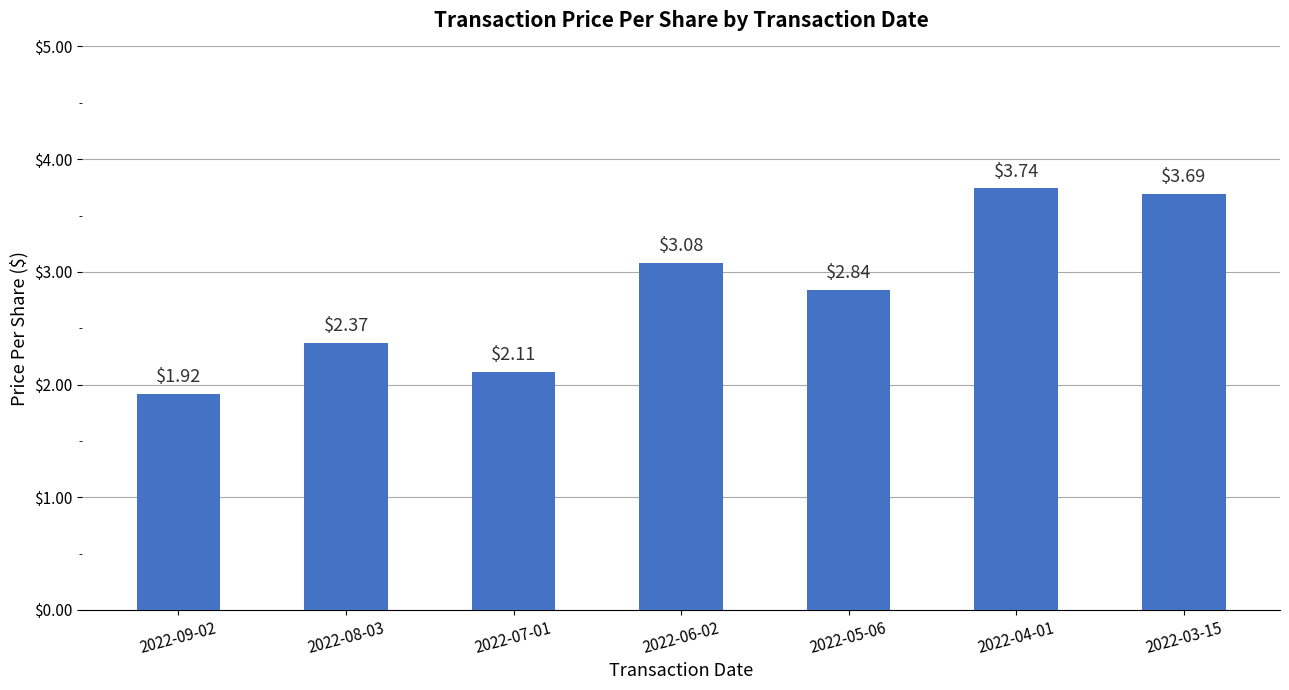

Which label corresponds to the smallest value in the chart?

2022-09-02